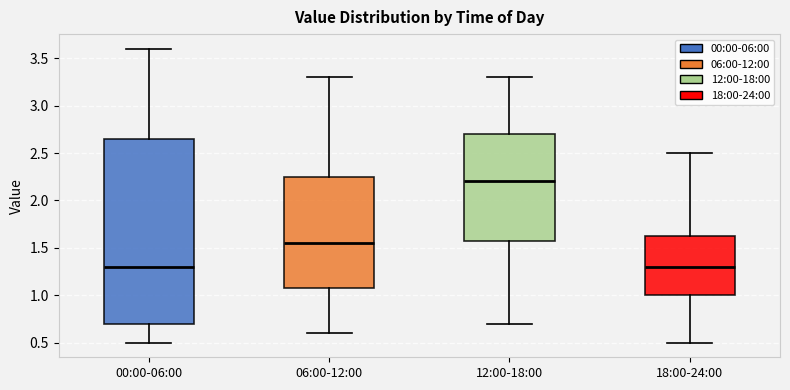

Where does the median line of the box for 00:00-06:00 sit on the y-axis? The values are not printed on the chart, so give them approximately, as read against the axis.

1.30